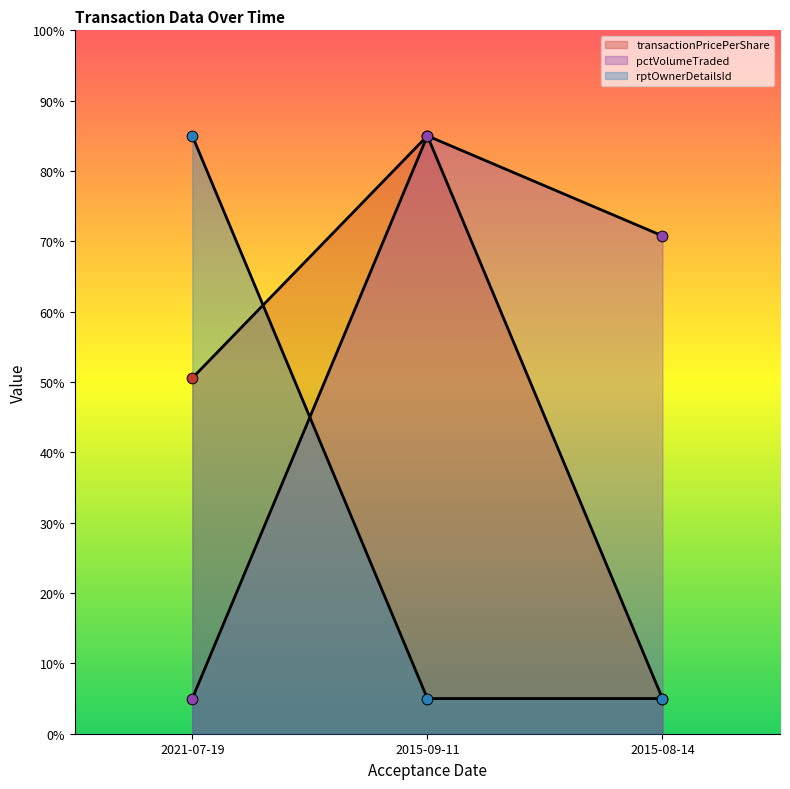

Which series has the largest Y range (max minus min)?

transactionPricePerShare